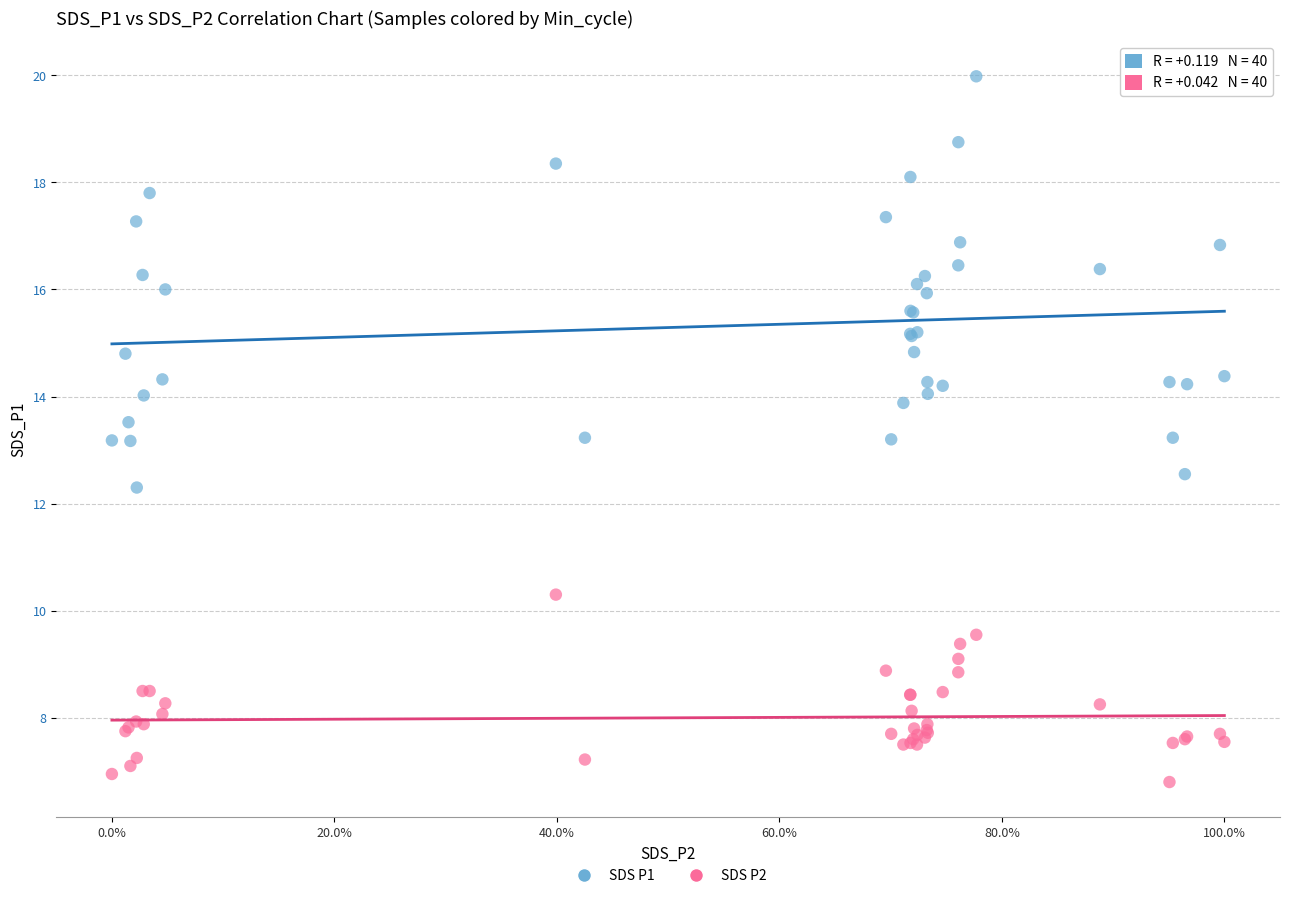

Which series has the largest Y range (max minus min)?

SDS P1